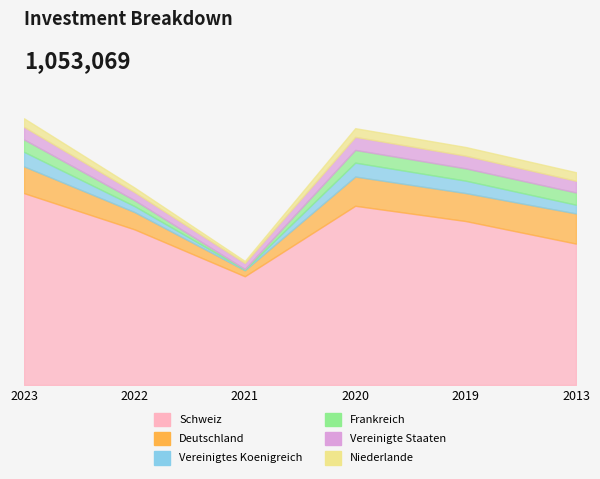

At which label does Vereinigte Staaten reach its peak?

2020